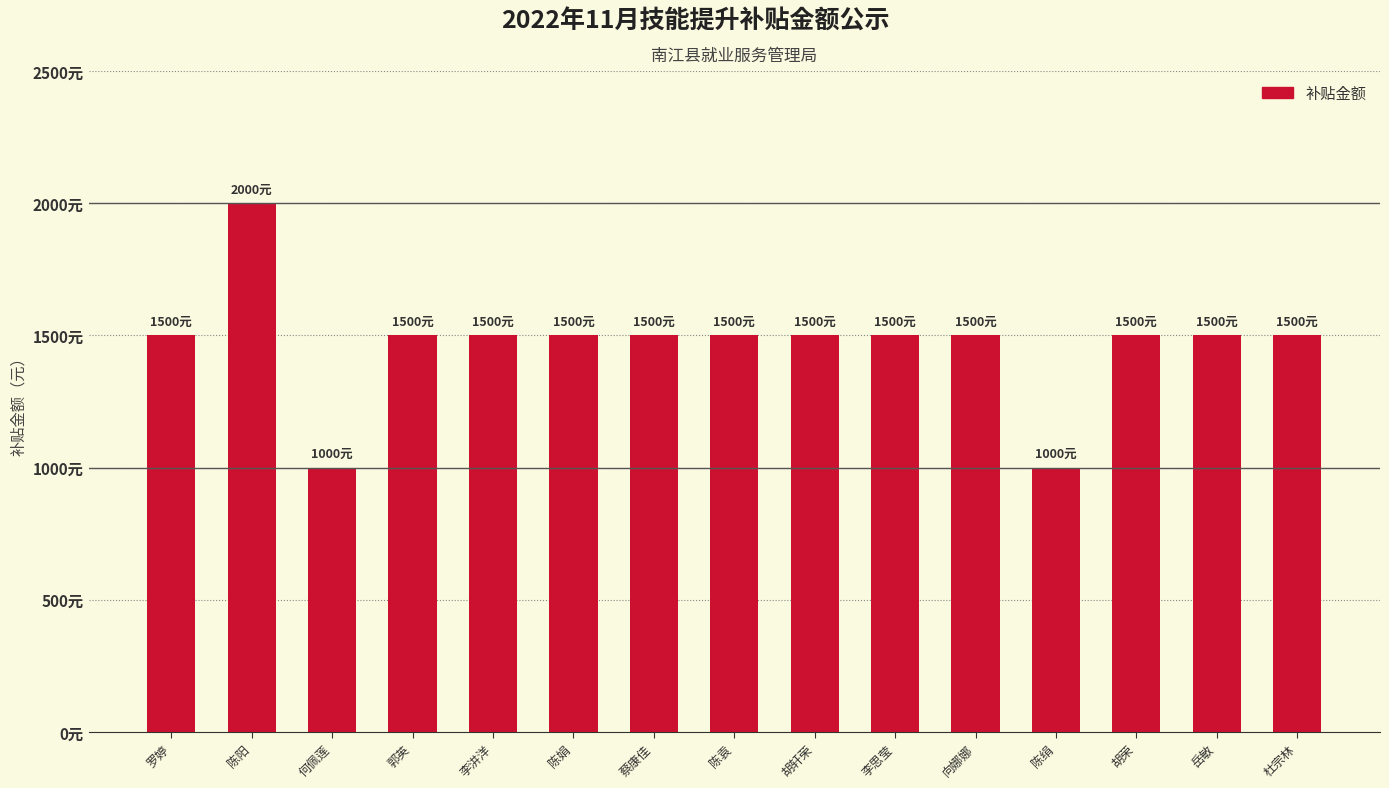

Reading left to right, transcribe all the data shown in this chart.

1500	2000	1000	1500	1500	1500	1500	1500	1500	1500	1500	1000	1500	1500	1500